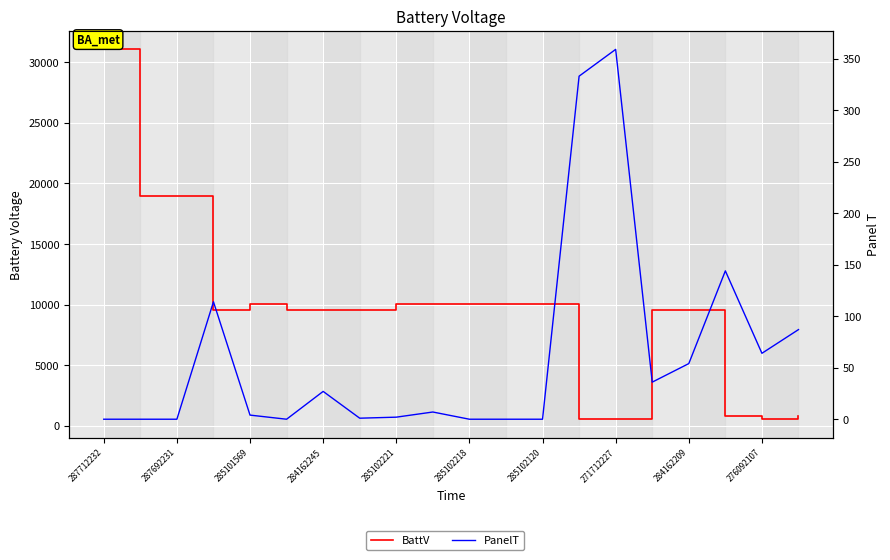

What are all the series names shown in the legend?

BattV, PanelT